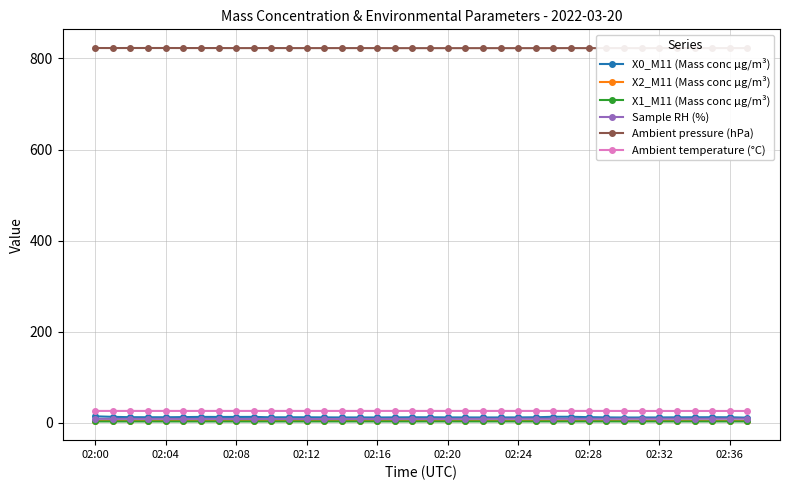

What is the total value across all series at 11?

878.1